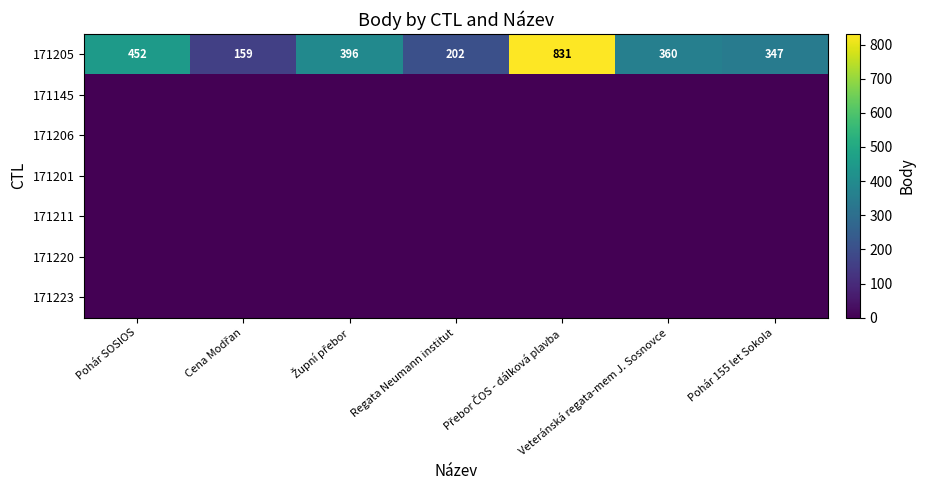

What is the greatest value displayed?

831